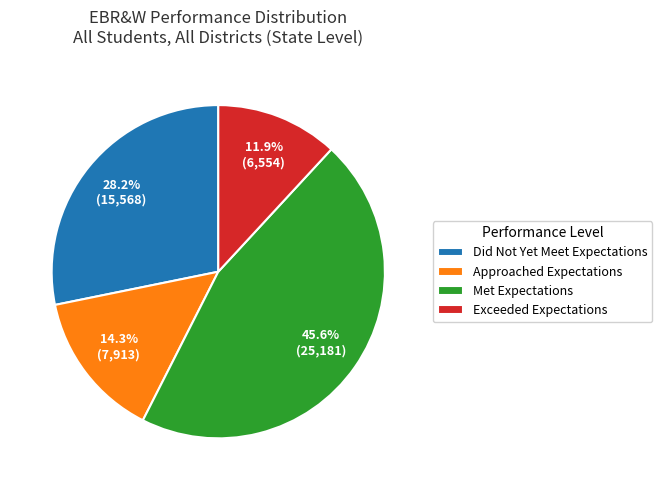

How many slices are in this pie chart?

4